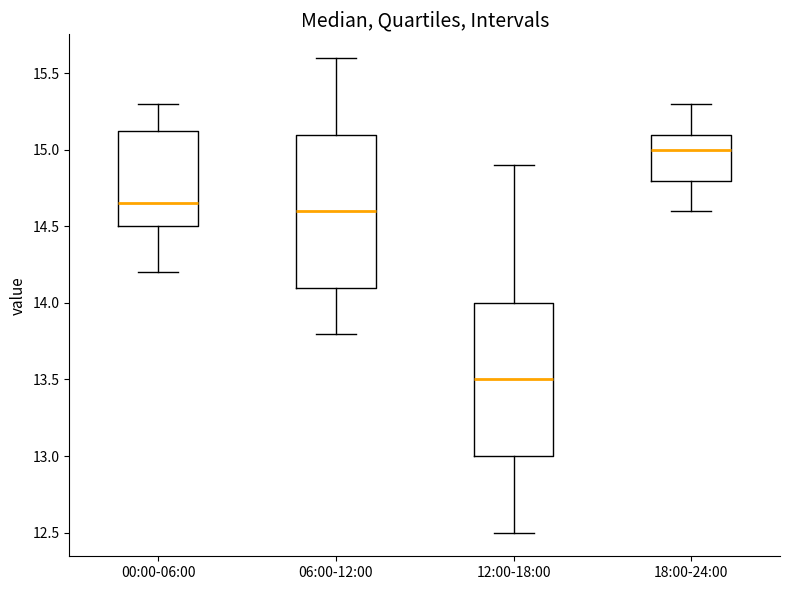

Where is the lower edge of the box for 06:00-12:00 on the y-axis? The values are not printed on the chart, so give them approximately, as read against the axis.

14.10